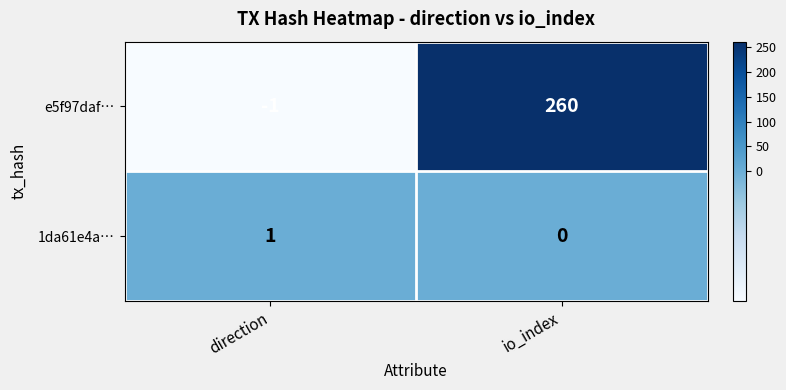

What is the difference between the e5f97daf… values at direction and io_index?

261